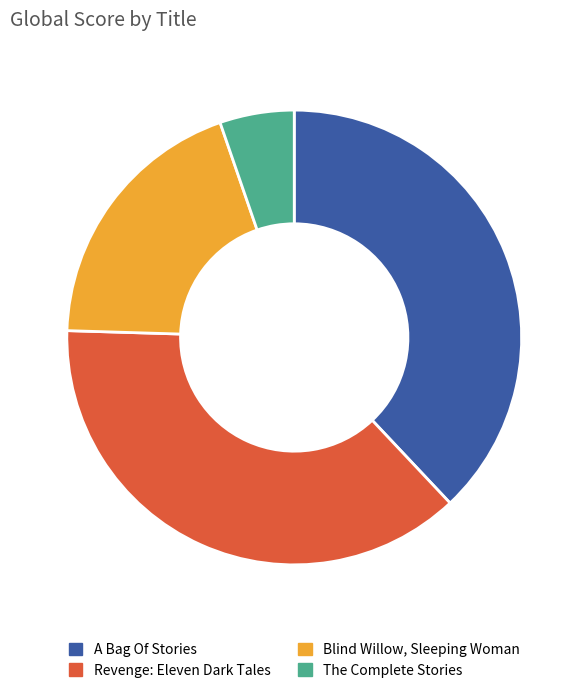

Is the sum of Blind Willow, Sleeping Woman and Revenge: Eleven Dark Tales greater than half?

Yes